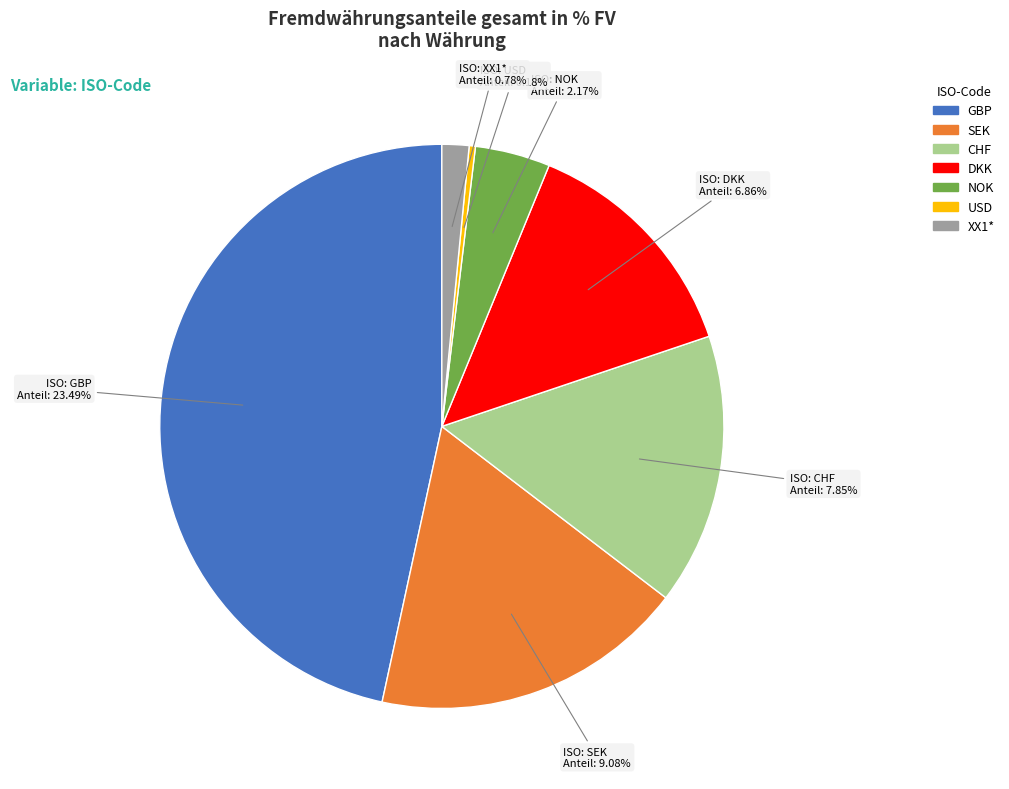

How many slices are in this pie chart?

7